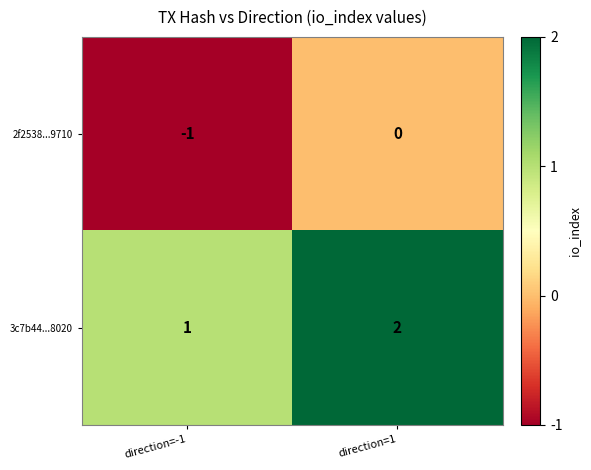

Reading right to left, extract all data points from this chart.

2f2538...9710: 0	-1
3c7b44...8020: 2	1